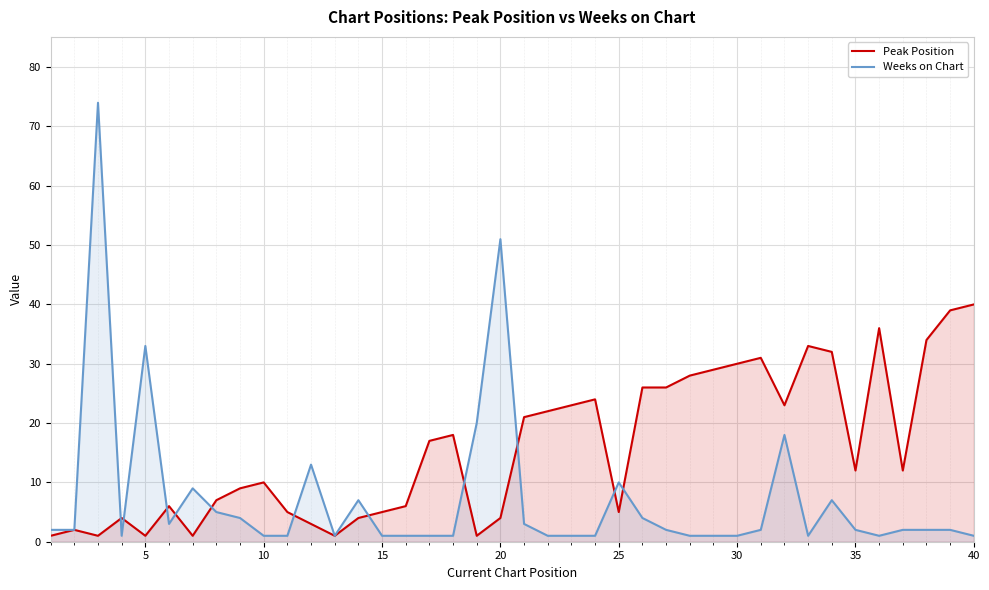

Which series has the largest total across all categories?

Peak Position